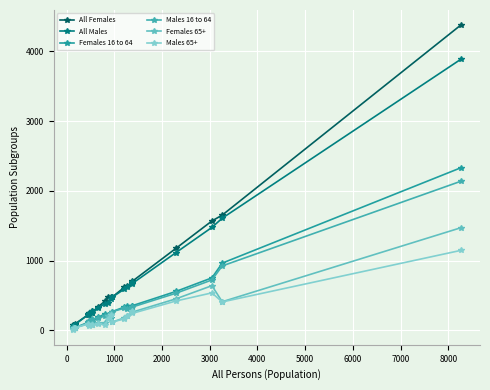

Does the chart display data point markers on the line(s)?

Yes